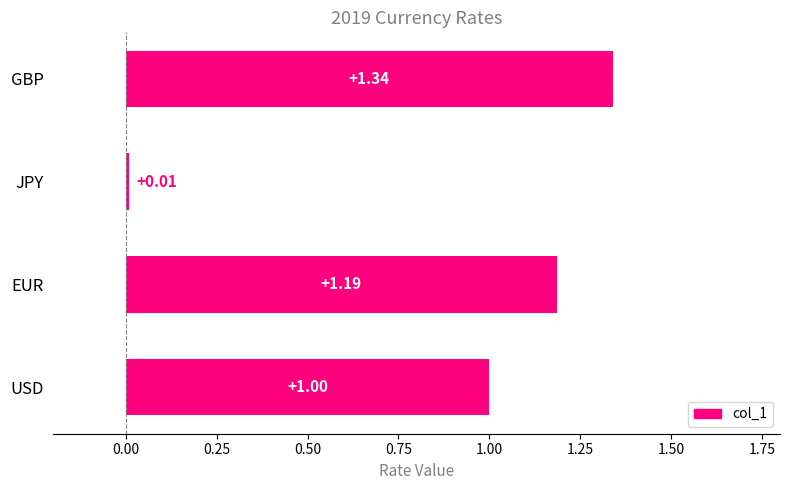

Rank the categories by value from highest to lowest.

GBP, EUR, USD, JPY